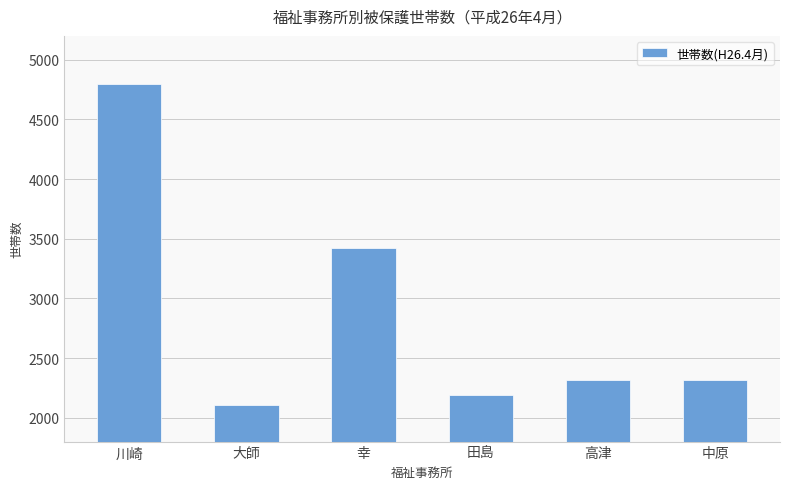

What is the change in value from 大師 to 高津?

+210